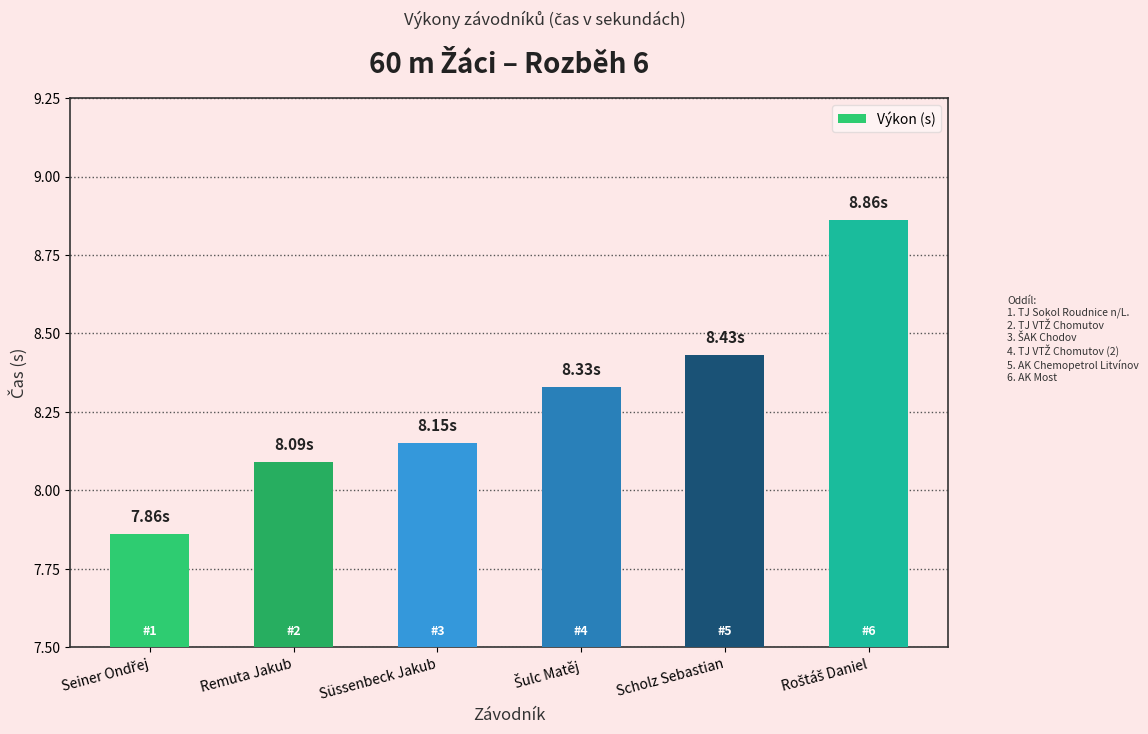

Approximately how many times larger is the value at Remuta Jakub compared to Scholz Sebastian?

1.0